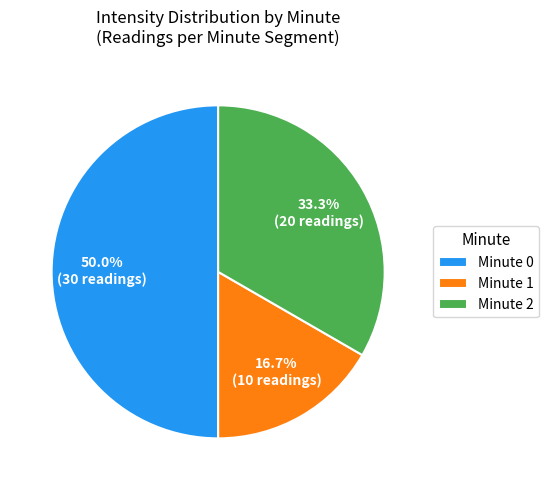

What is the ratio of the value at Minute 0 to the value at Minute 1?

3.0